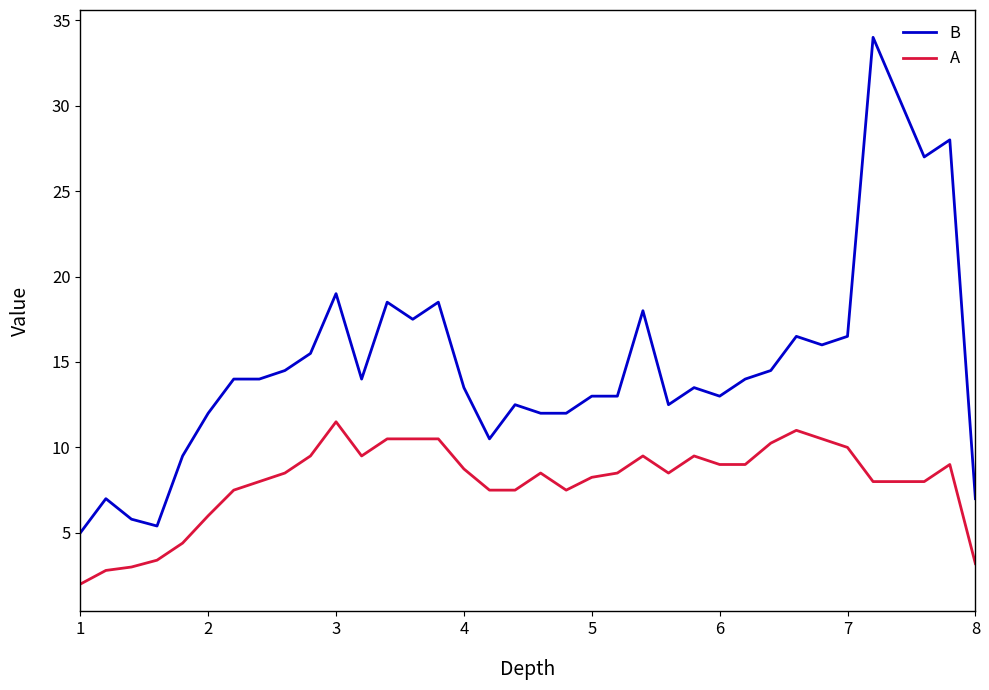

What is the maximum value shown in the chart?

34.0